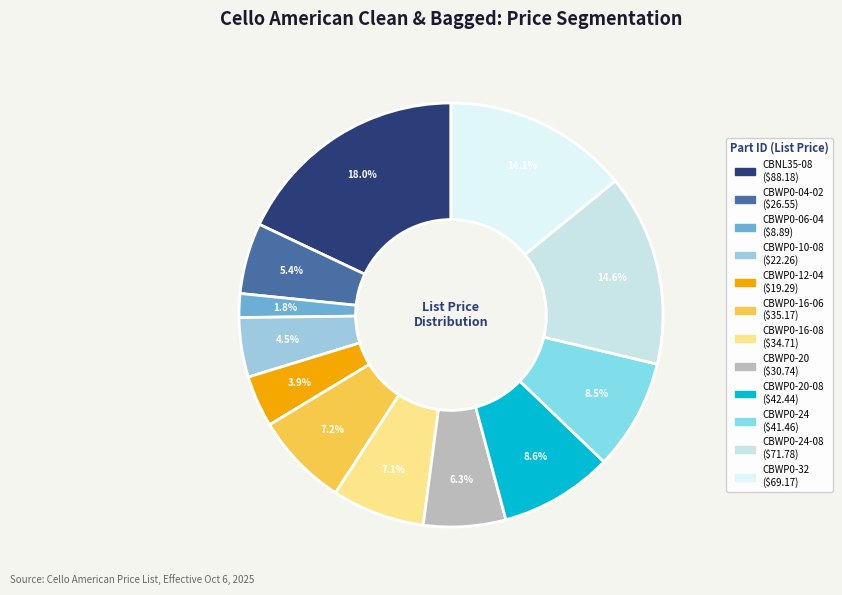

Does any single category account for the majority?

No